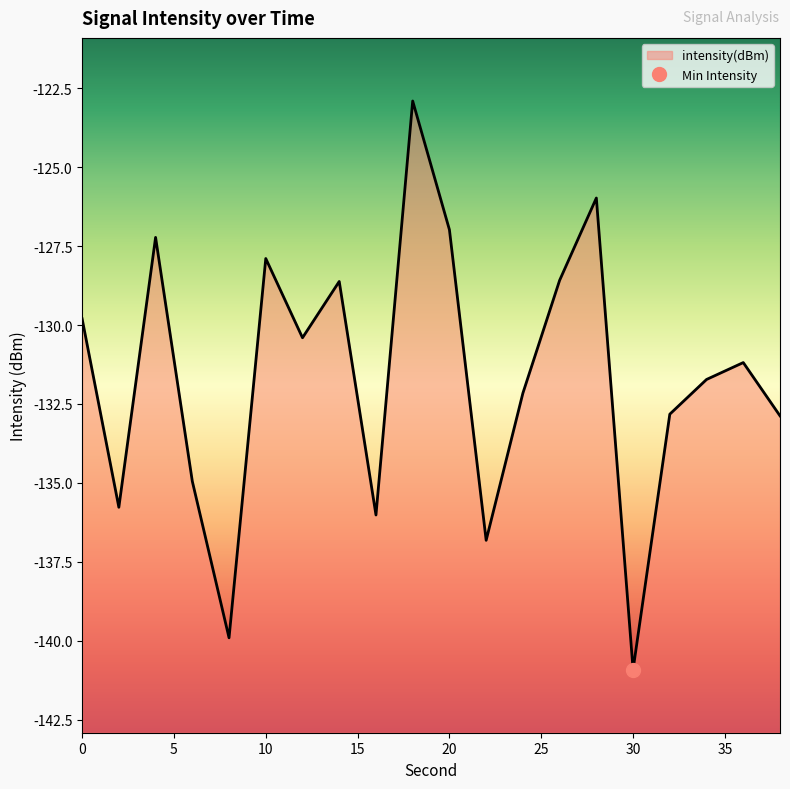

Rank the categories by value from highest to lowest.

18, 28, 20, 4, 10, 26, 14, 0, 12, 36, 34, 24, 32, 38, 6, 2, 16, 22, 8, 30